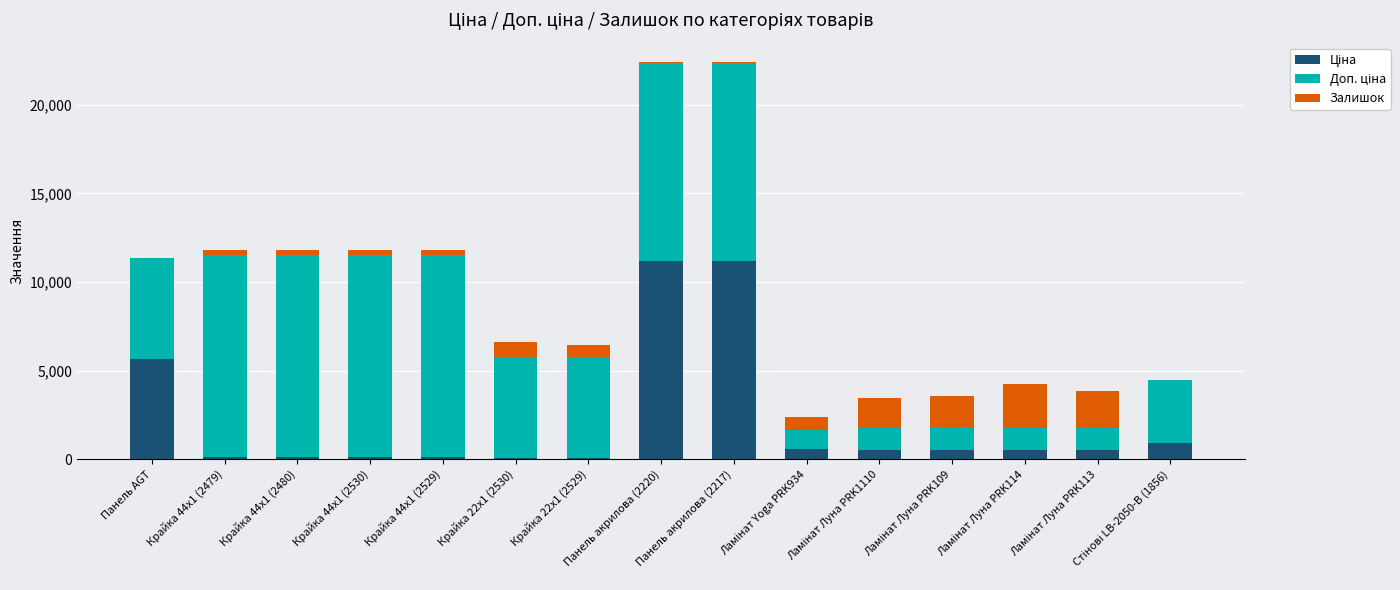

What is the label of the 15th bar from the left?

Стінові LB-2050-В (1856)